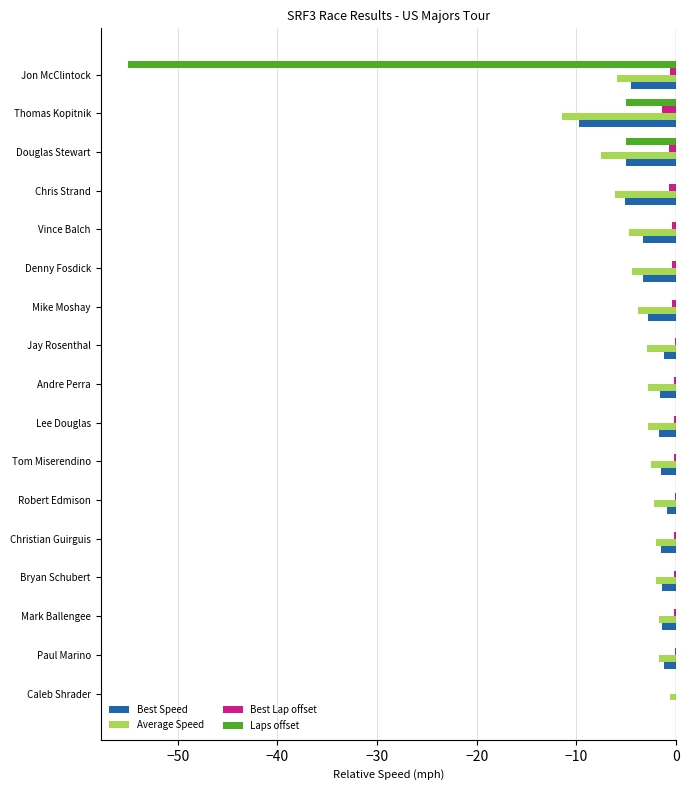

Is the value of Best Lap offset at Thomas Kopitnik greater than the value of Laps offset at Paul Marino?

No